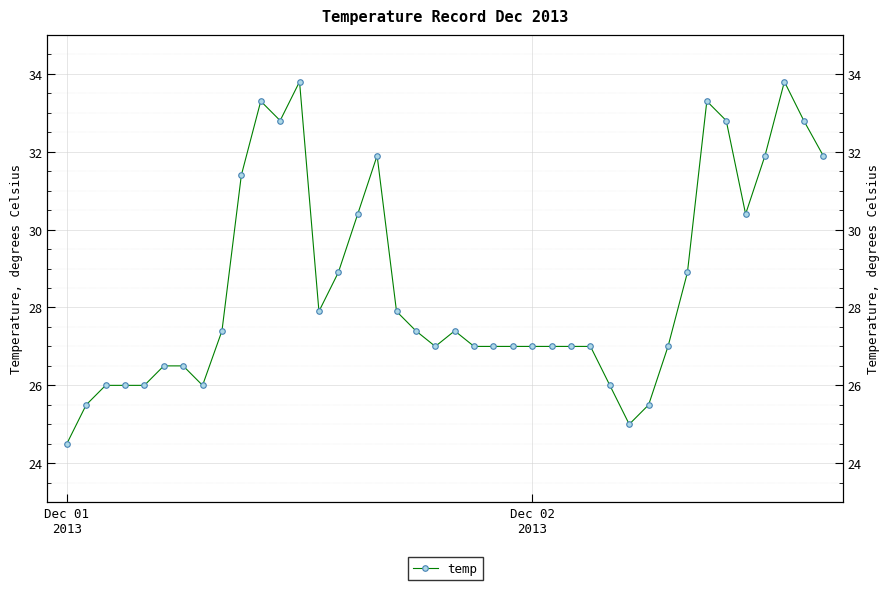

True or false: the data shows 28.9 at 32.

True